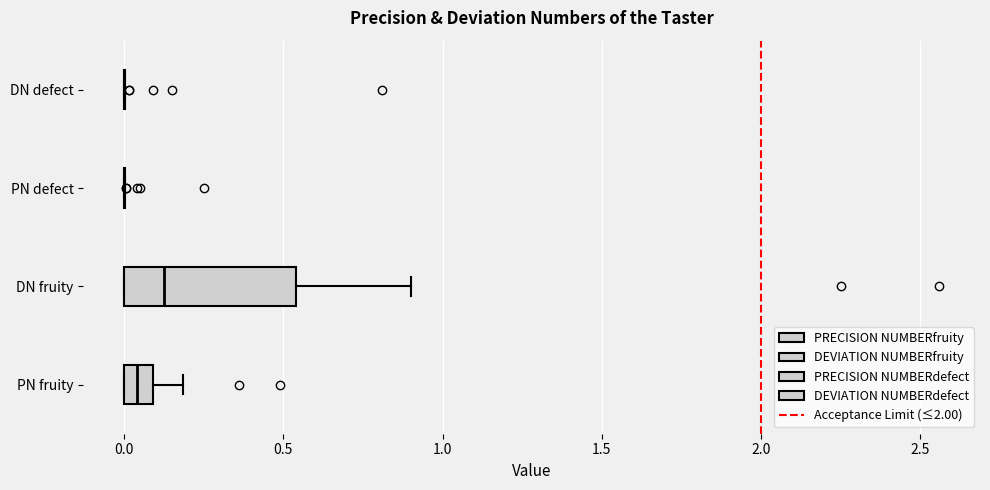

Reading bottom to top, read every box against the x-axis: the position of its median line, the range the box covers, and the ends of its whiskers. The values are not printed on the chart, so give them approximately, as read against the axis.

PN fruity: median 0.05, box 0.00 to 0.10, whiskers 0.00 to 0.20
DN fruity: median 0.15, box 0.00 to 0.55, whiskers 0.00 to 0.90
PN defect: box collapsed to a line at 0.00, whiskers 0.00 to 0.00
DN defect: box collapsed to a line at 0.00, whiskers 0.00 to 0.00